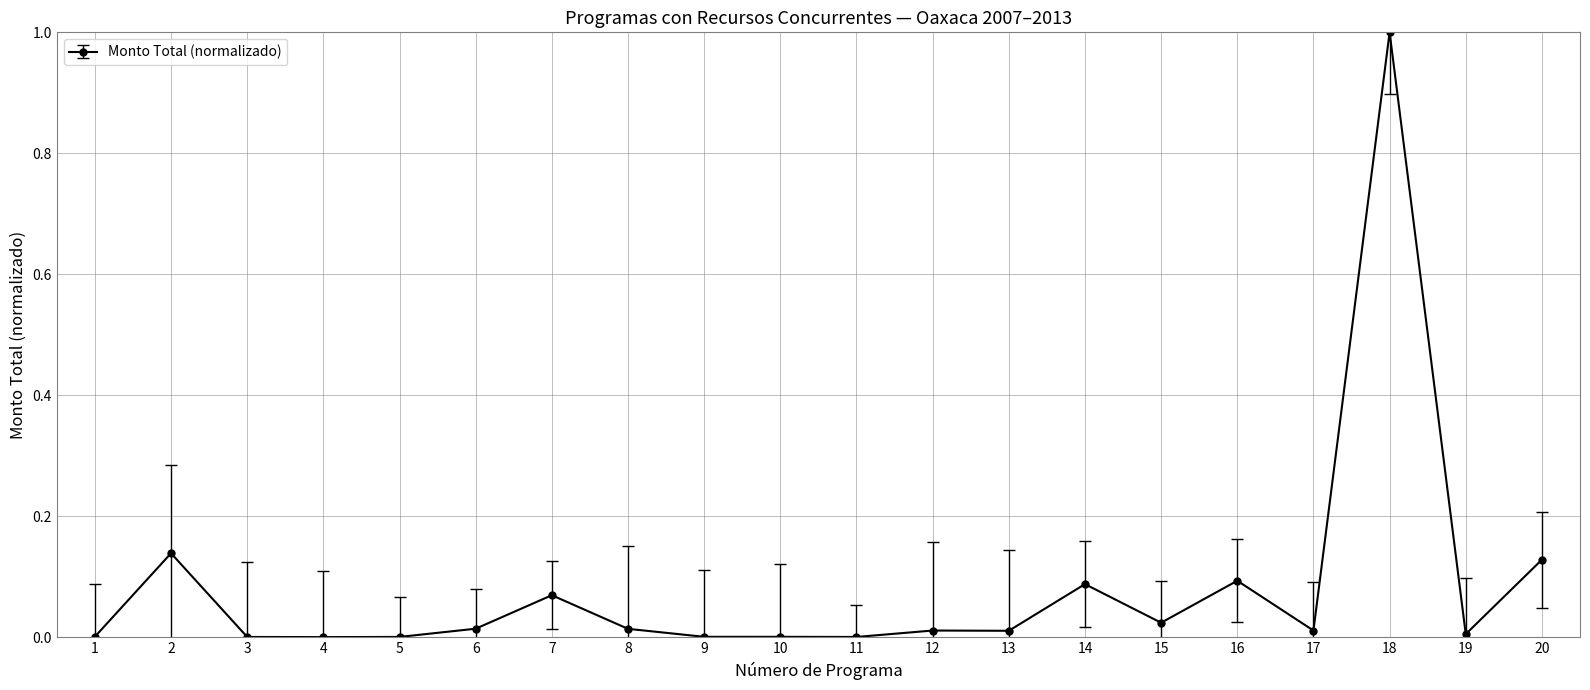

At which category does the data reach its first local peak?

2